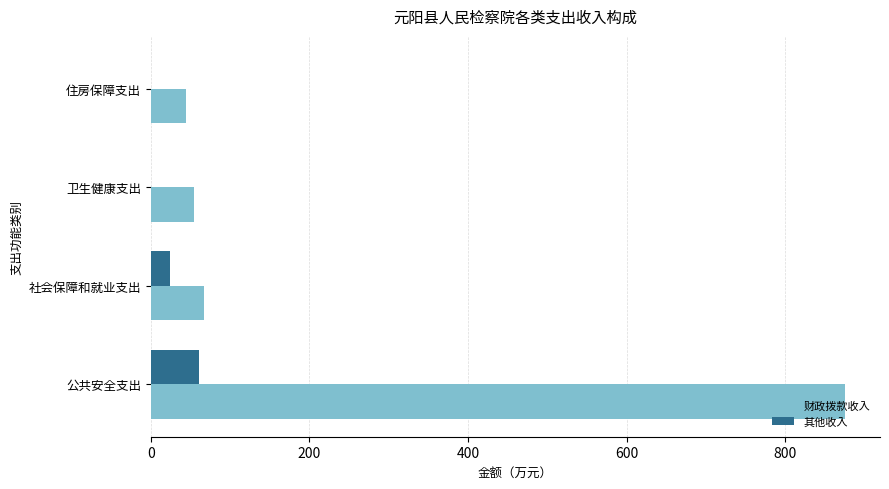

Which series has the widest spread of values?

财政拨款收入